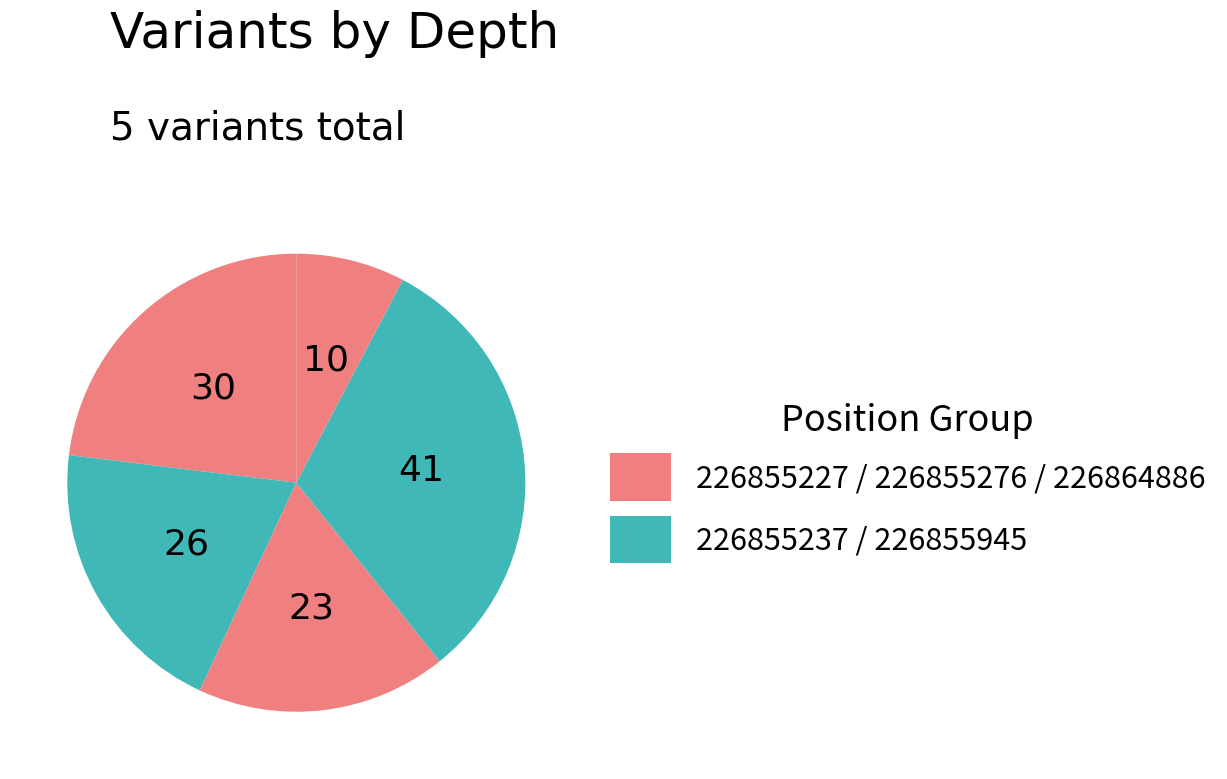

Rank the categories by value from highest to lowest.

226855945, 226855227, 226855237, 226855276, 226864886